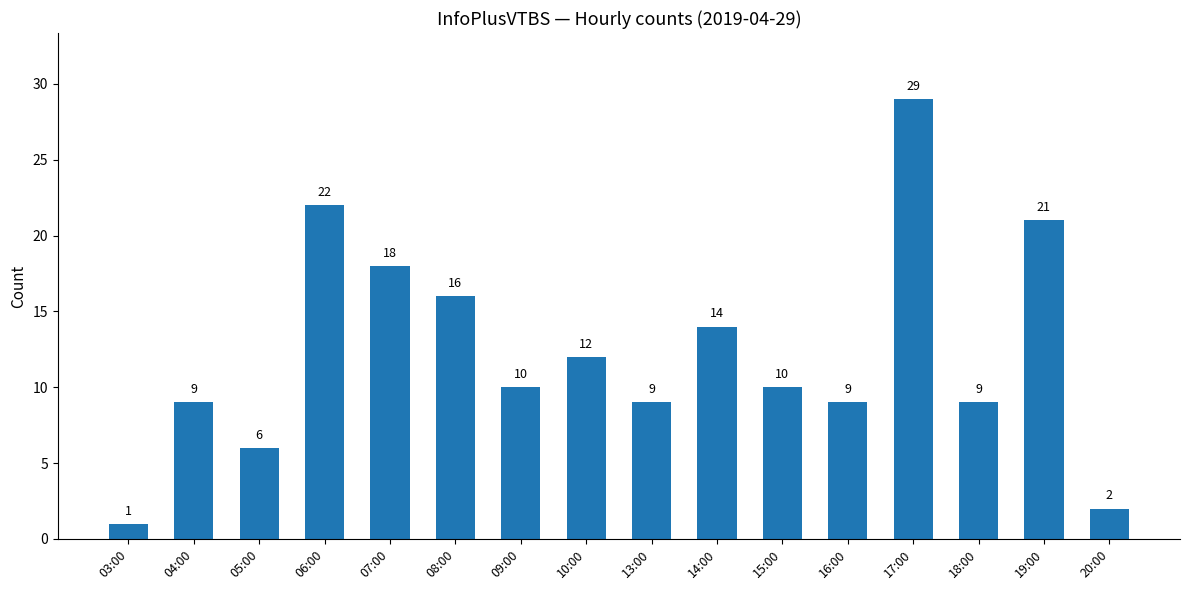

Where does the data first go above 10?

06:00